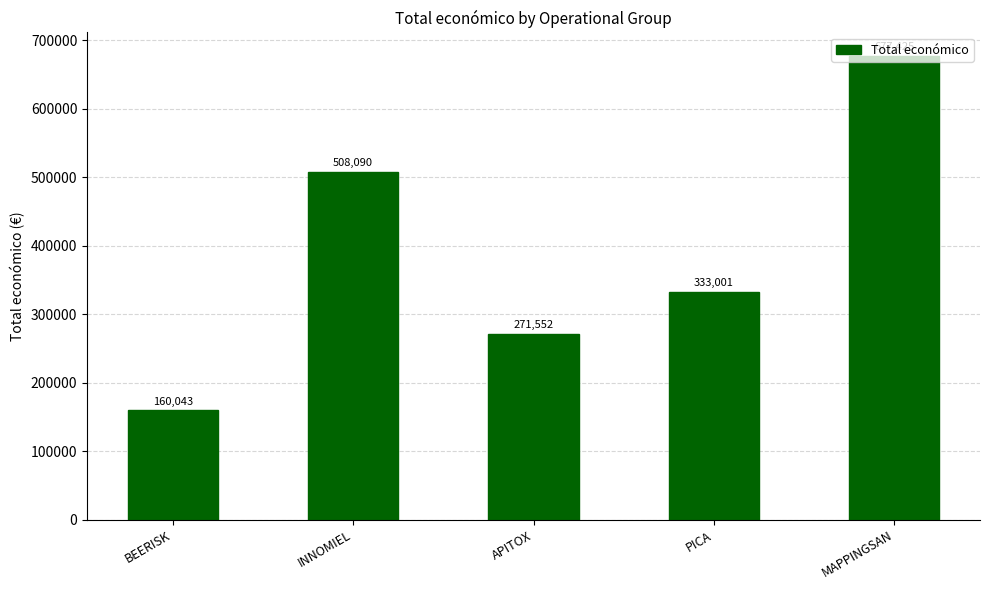

Which has a higher value, PICA or BEERISK?

PICA